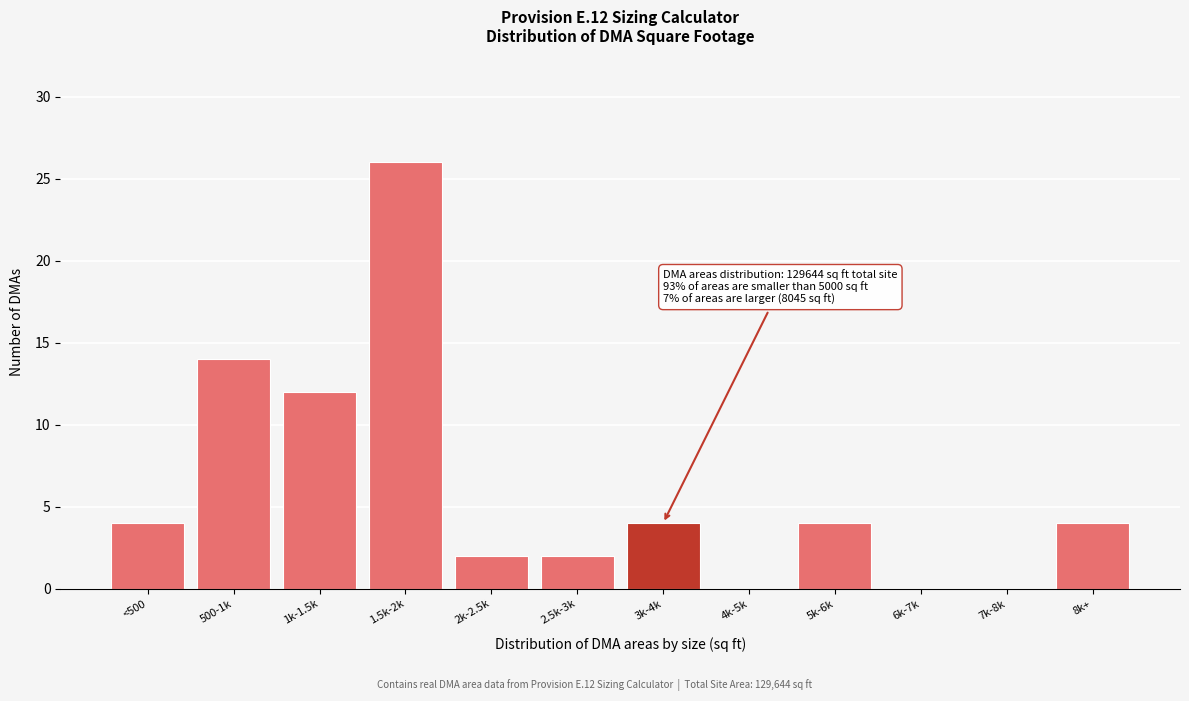

Reading right to left, transcribe all the data shown in this chart.

8k+=4	7k-8k=0	6k-7k=0	5k-6k=4	4k-5k=0	3k-4k=4	2.5k-3k=2	2k-2.5k=2	1.5k-2k=26	1k-1.5k=12	500-1k=14	<500=4